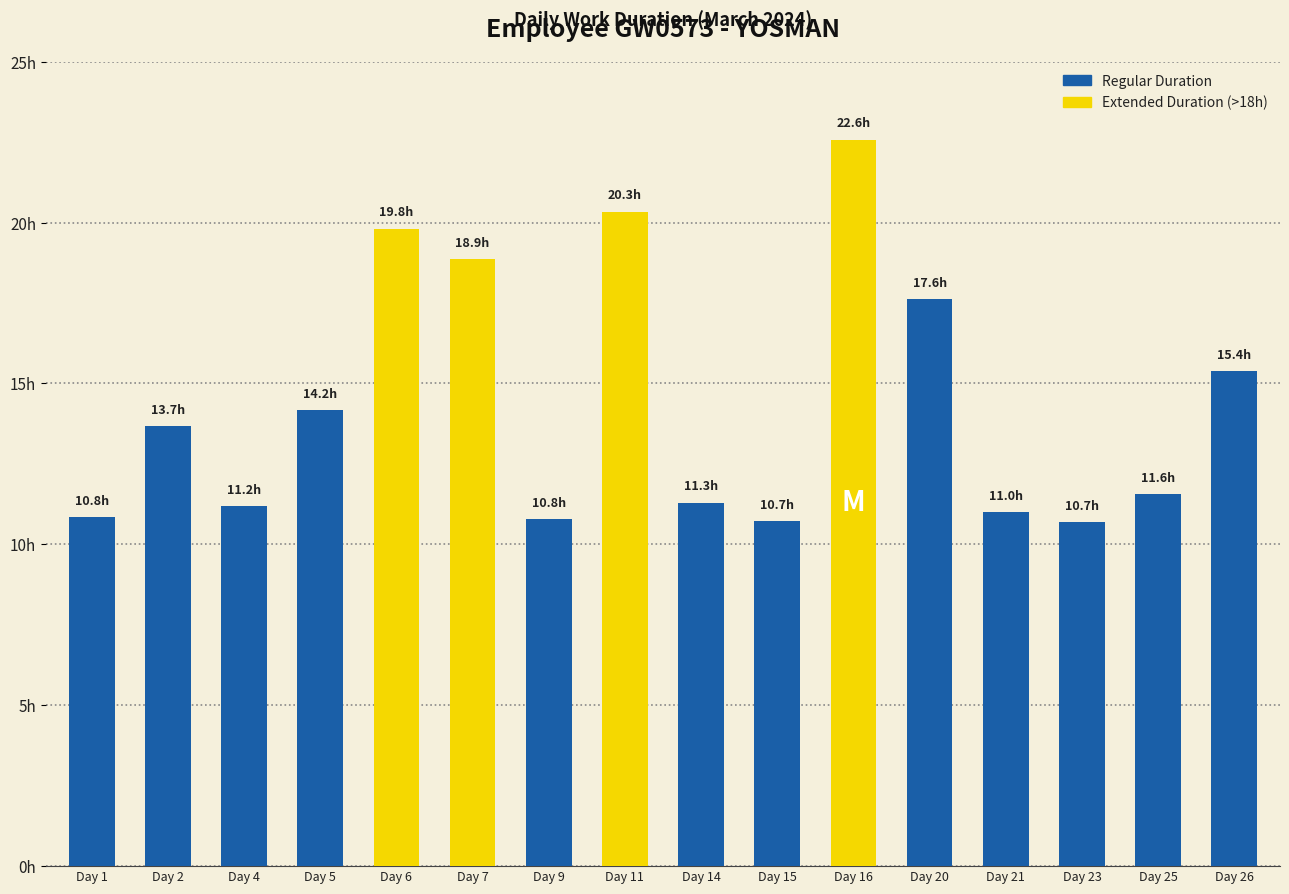

Are the bars horizontal?

No